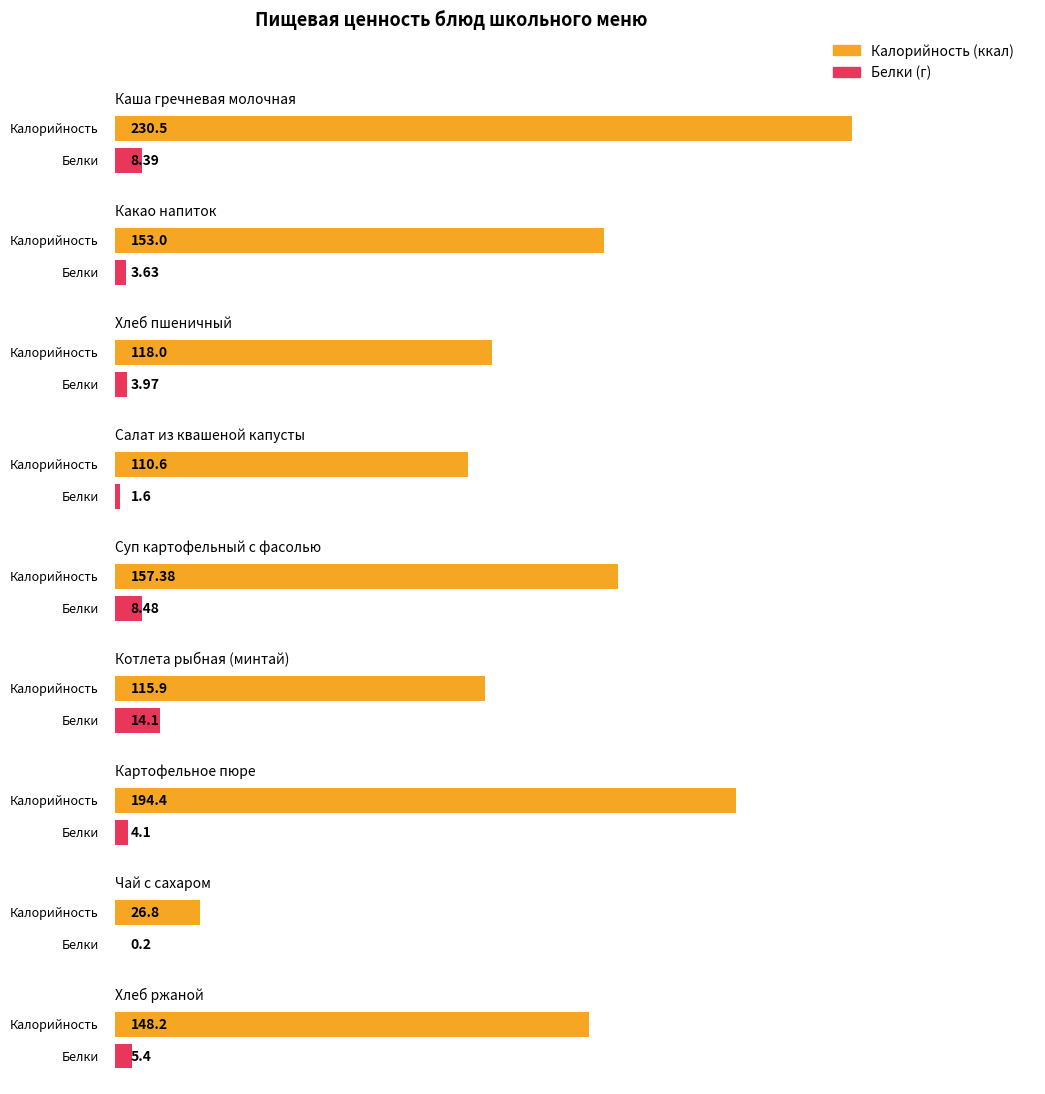

Which category has the highest value across all series?

Каша гречневая молочная